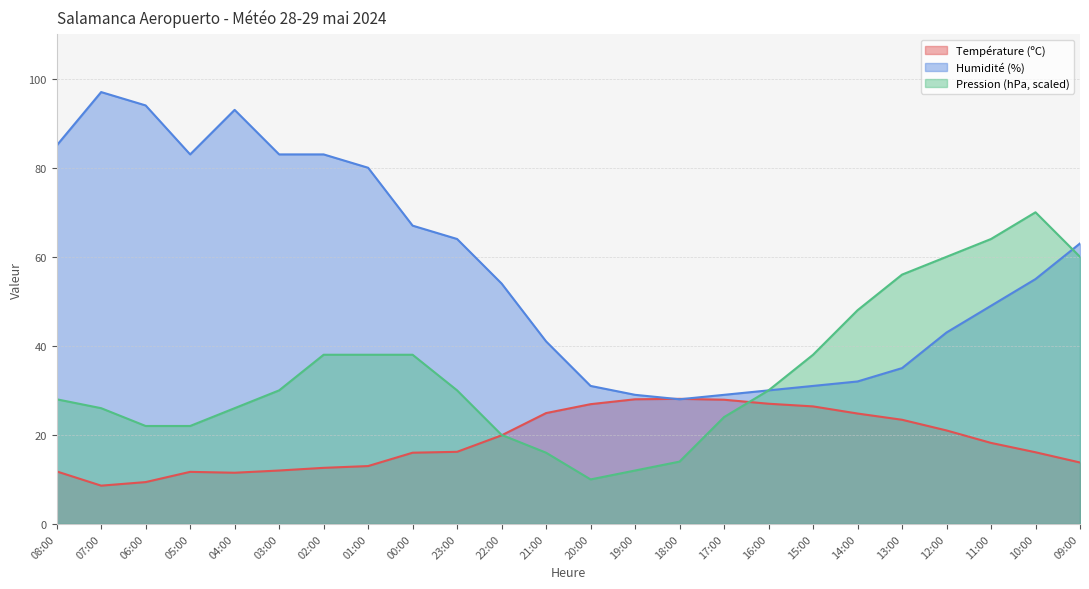

Rank the series by their maximum value, from lowest to highest.

Température (ºC), Pression (hPa, scaled), Humidité (%)